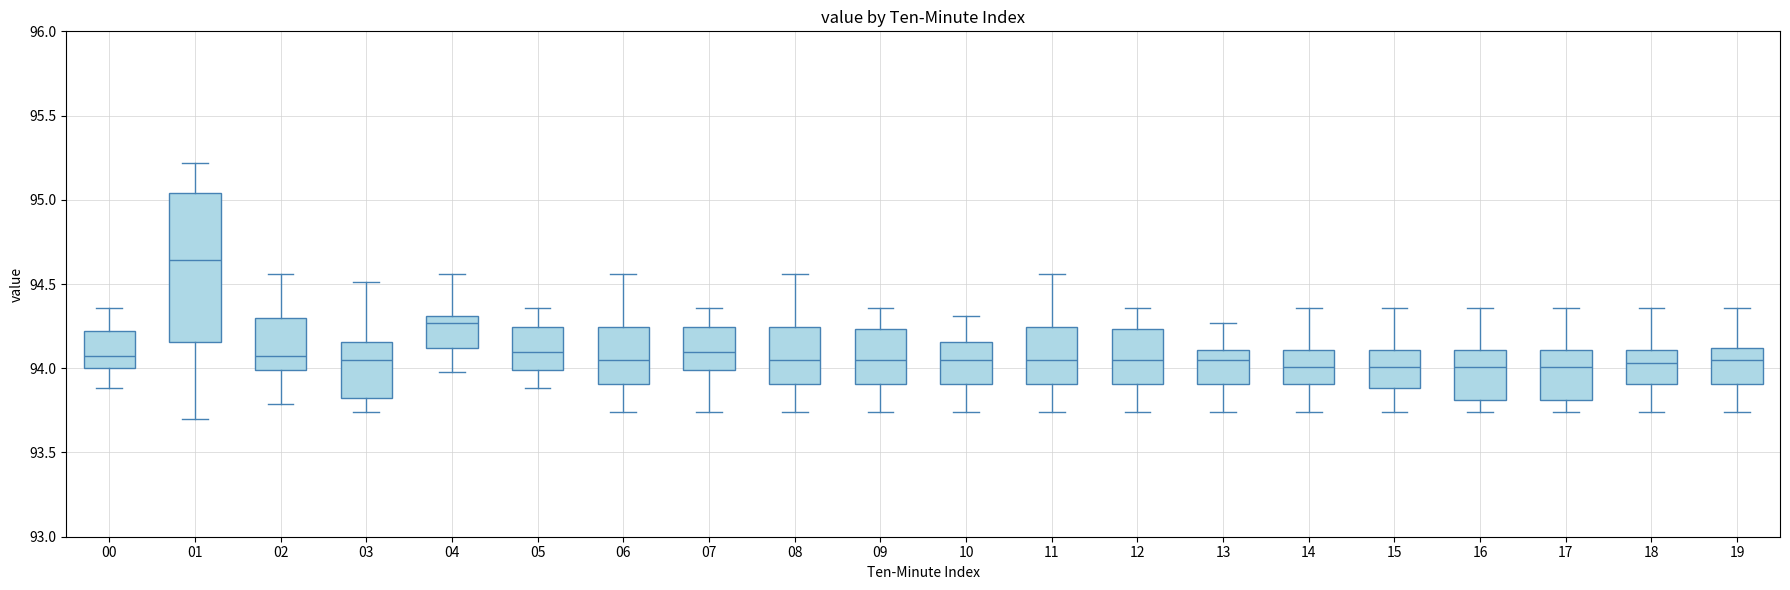

Which box has the highest median line?

01